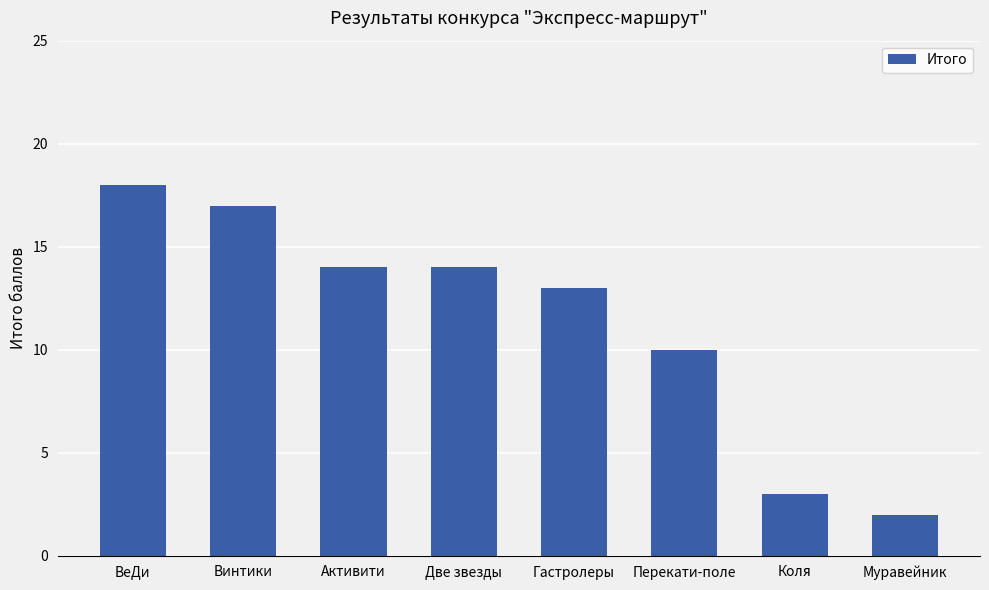

What is the change in value from Две звезды to Коля?

-11